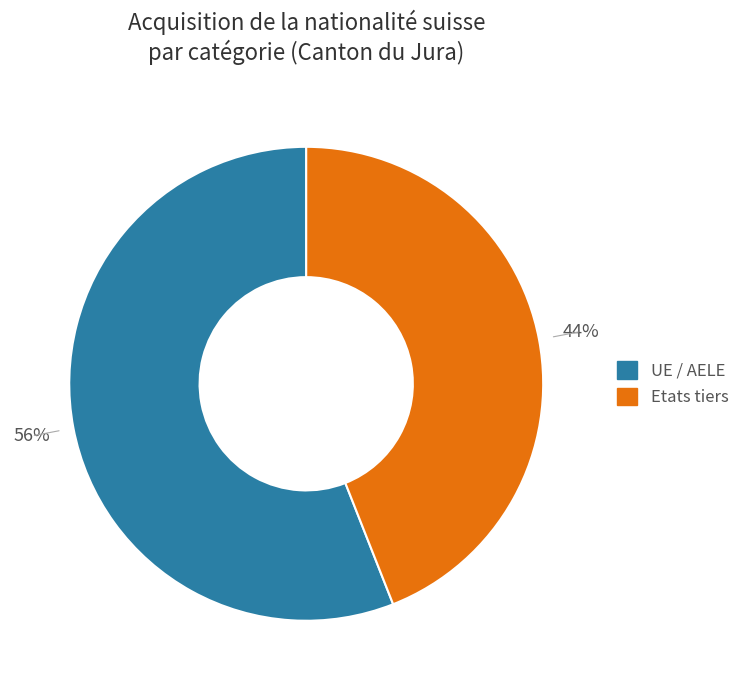

To the nearest percent, what is the difference between the largest and smallest slice percentages?

12%